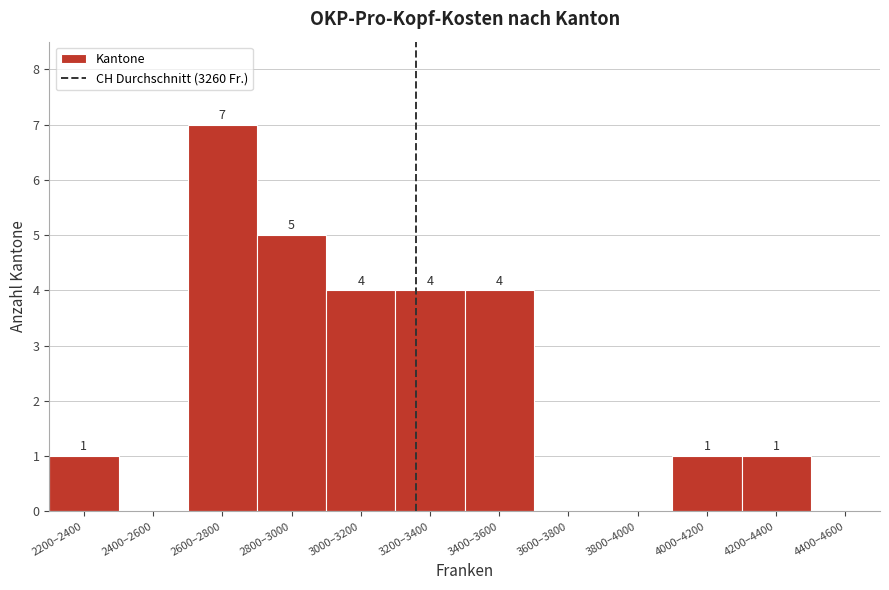

Reading left to right, extract all data points from this chart.

2200–2400=1	2400–2600=0	2600–2800=7	2800–3000=5	3000–3200=4	3200–3400=4	3400–3600=4	3600–3800=0	3800–4000=0	4000–4200=1	4200–4400=1	4400–4600=0